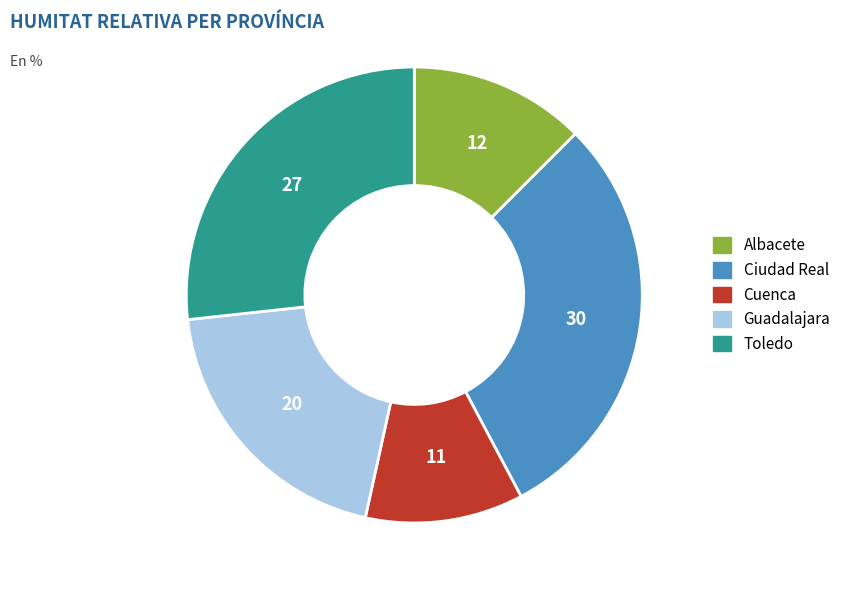

Which has a higher value, Toledo or Albacete?

Toledo